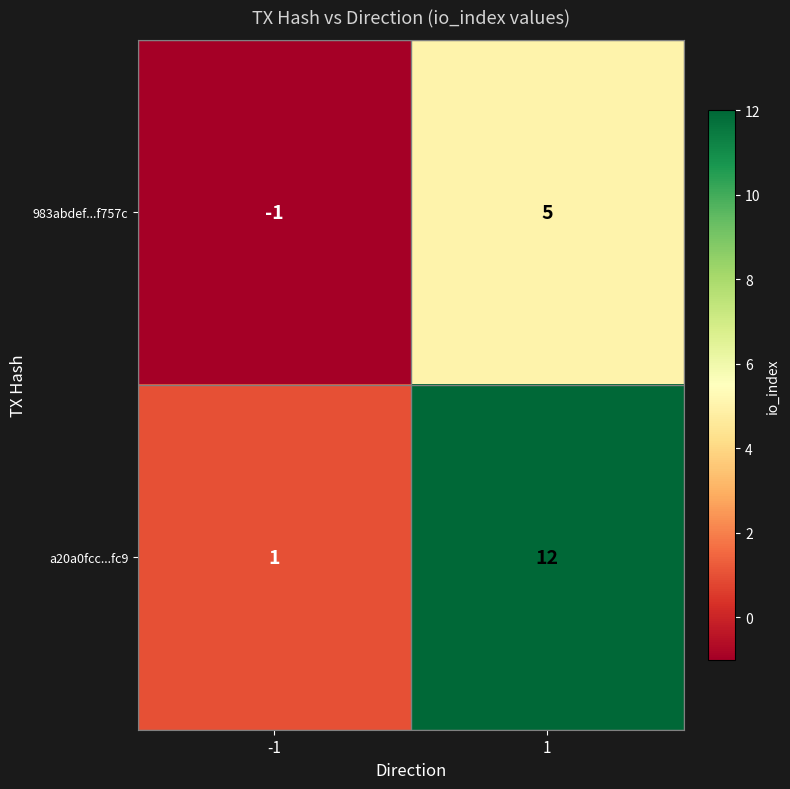

What is the highest value of the 983abdef...f757c series?

5